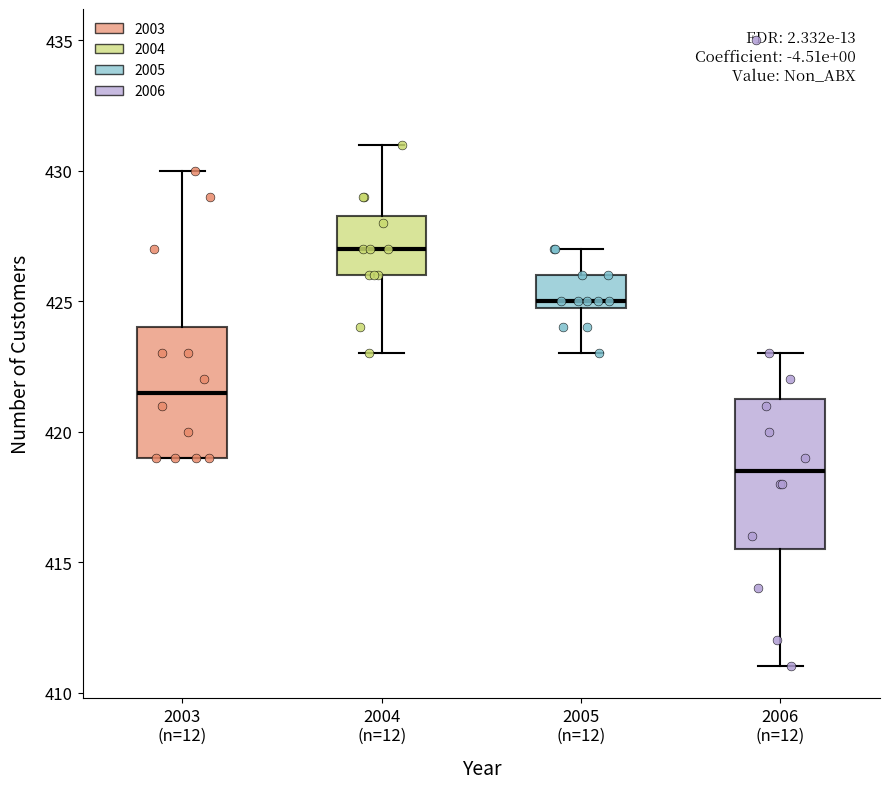

Reading left to right, transcribe this box plot: for each box, give where its median line is, the range the box spans, and where its two whiskers end, as read against the y-axis. The values are not printed on the chart, so give them approximately, as read against the axis.

2003 (n=12): median 421.5, box 419.0 to 424.0, whiskers 419.0 to 430.0
2004 (n=12): median 427.0, box 426.0 to 428.5, whiskers 423.0 to 431.0
2005 (n=12): median 425.0 (just above the box's lower edge), box 425.0 to 426.0, whiskers 423.0 to 427.0
2006 (n=12): median 418.5, box 415.5 to 421.5, whiskers 411.0 to 423.0